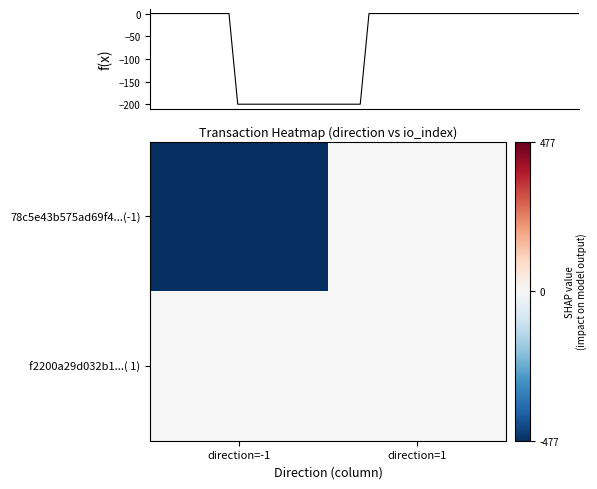

The 78c5e43b575ad69f4560426a4523b6a970680dc series shows 0 at direction. True or false?

False